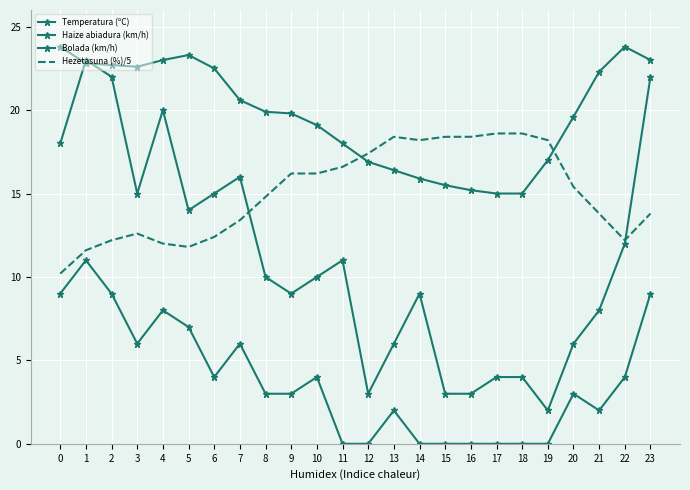

How many values in the Bolada (km/h) series exceed 10?

11